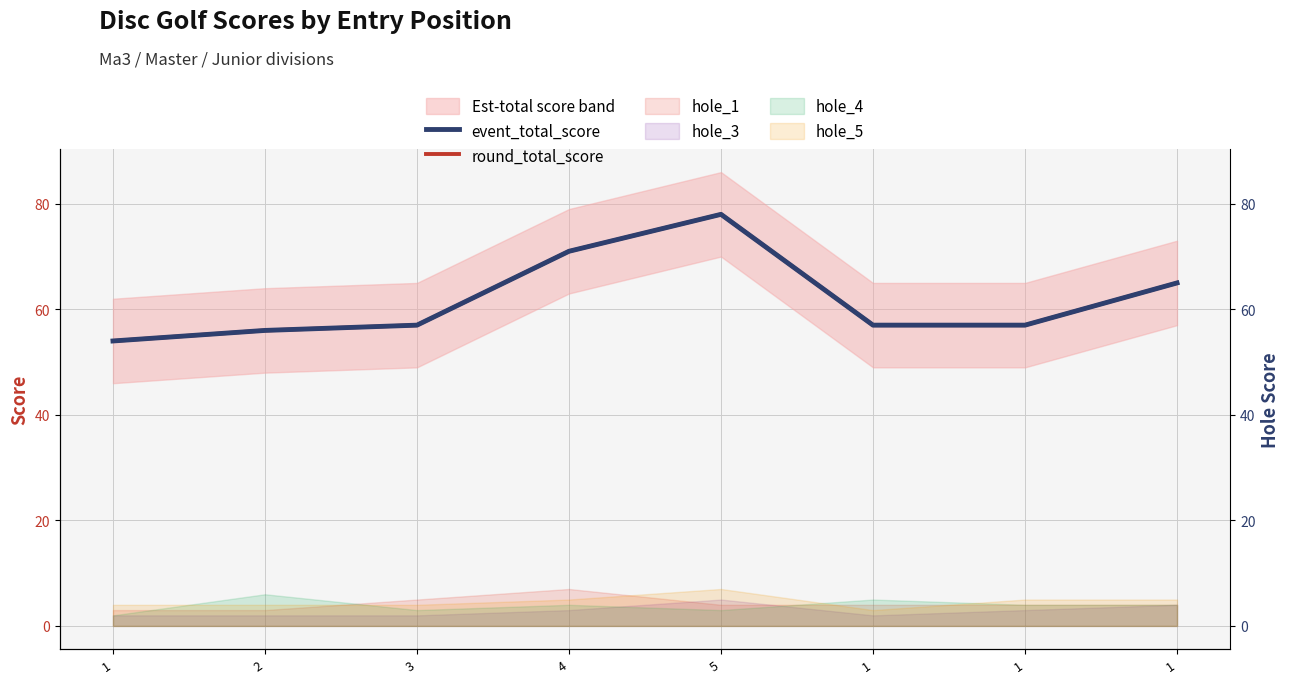

At 2, list the series in order from largest to smallest.

event_total_score, round_total_score